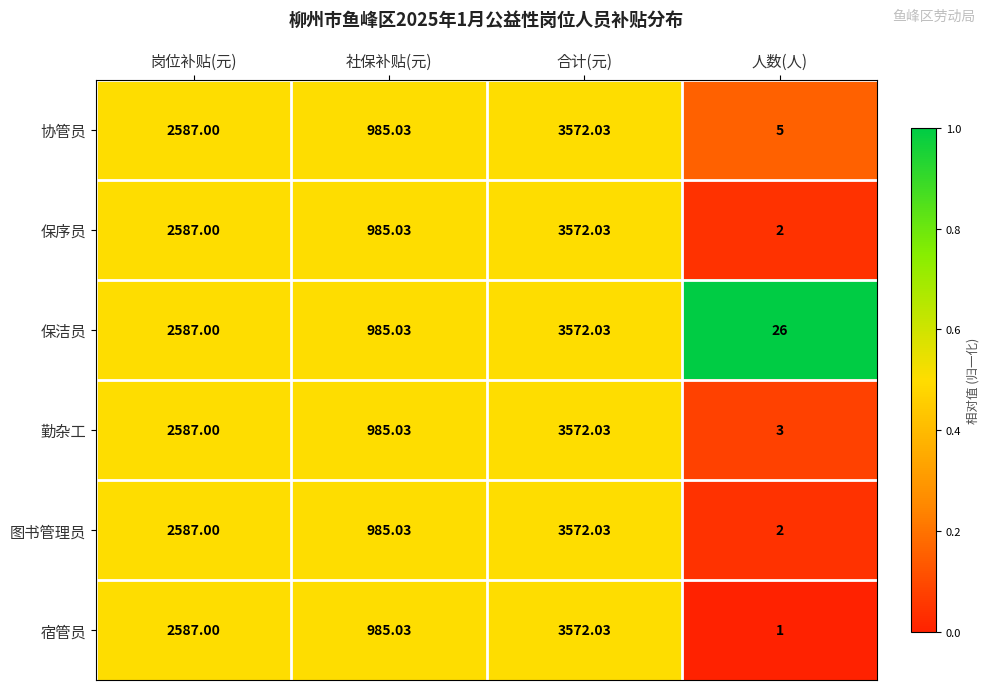

Which category has the highest value across all series?

合计(元)